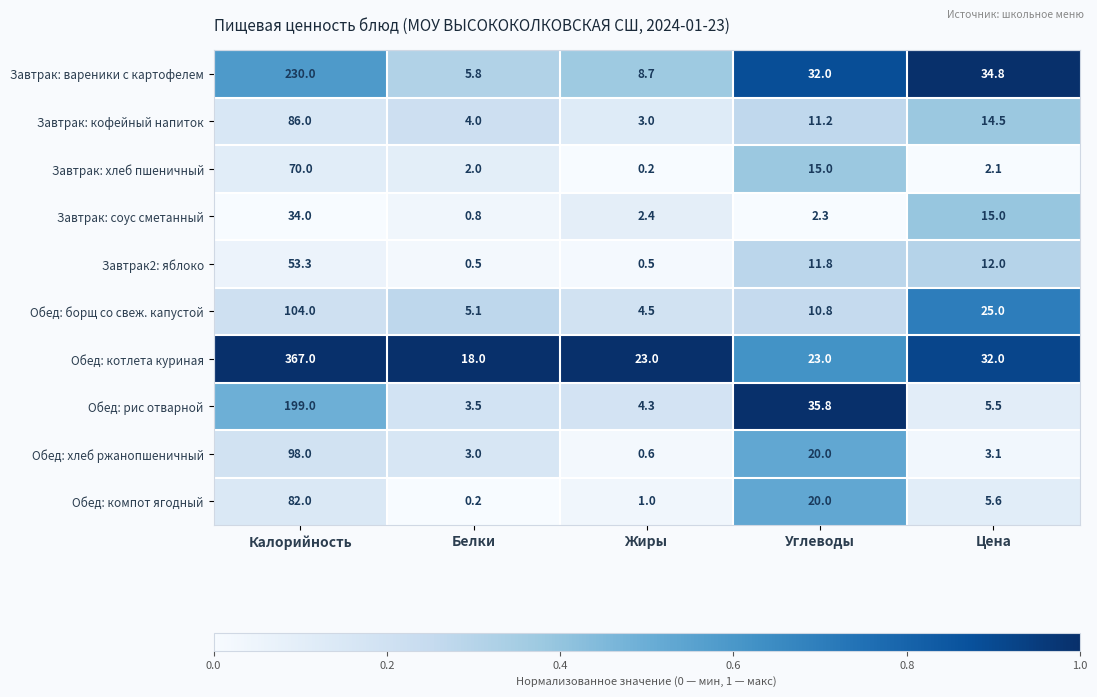

Which series has the largest total across all categories?

Обед: котлета куриная